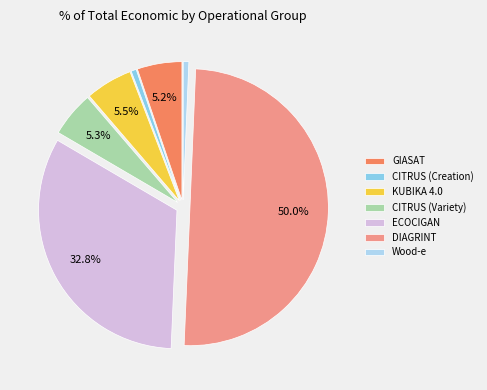

Is the sum of Wood-e and KUBIKA 4.0 greater than half?

No